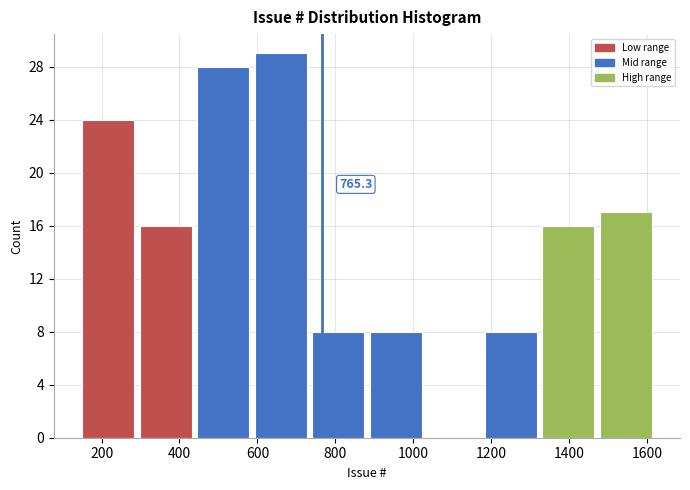

Over which range of the x-axis is the bar tallest?

580 to 740